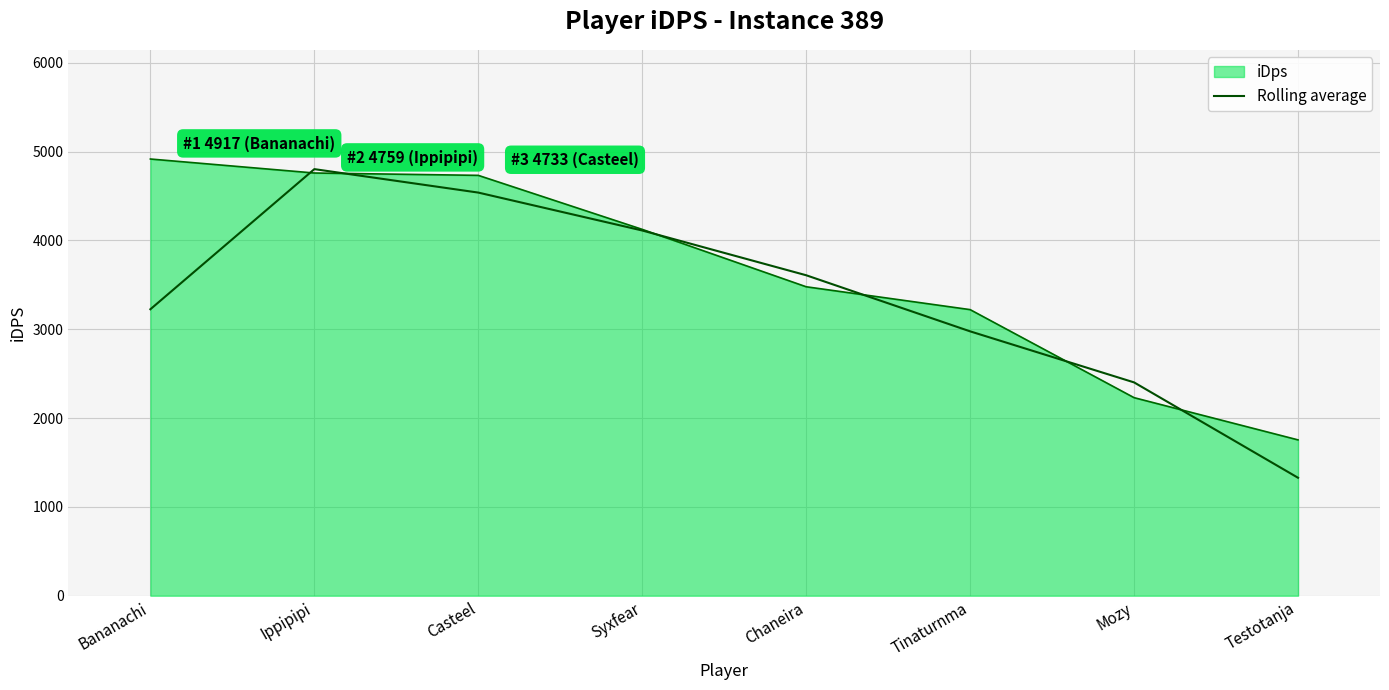

Read the iDps value at Tinaturnma.

3221.2